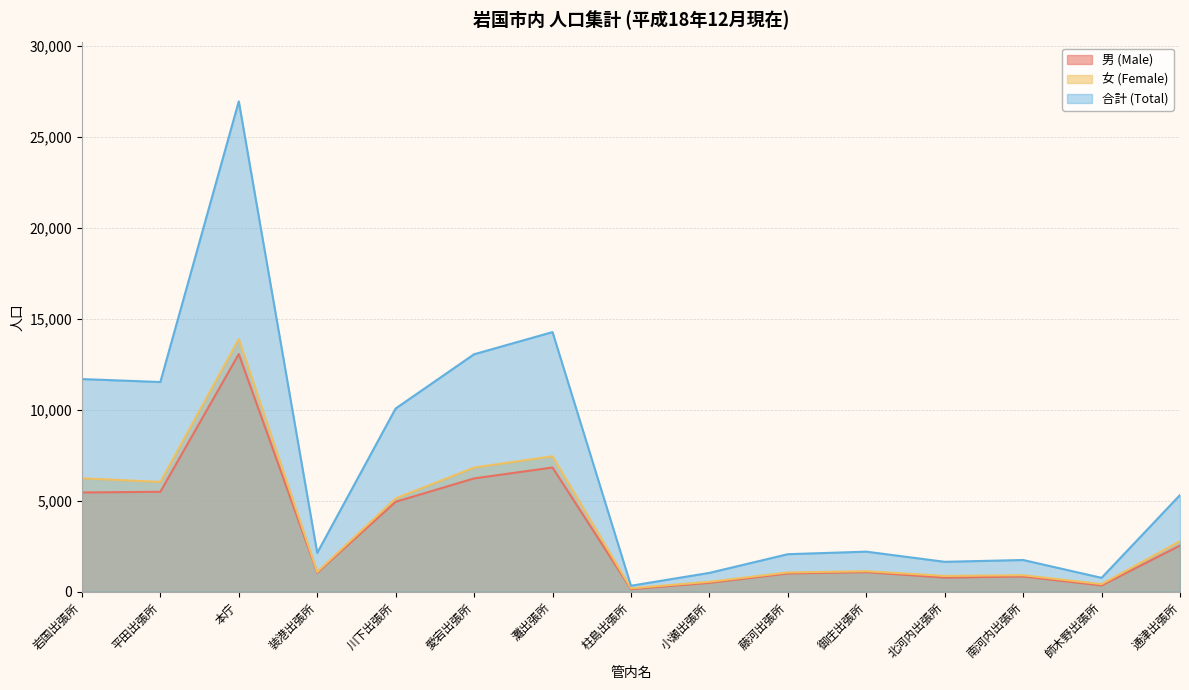

Is it true that 女 (Female) equals 7446 at 灘出張所?

True